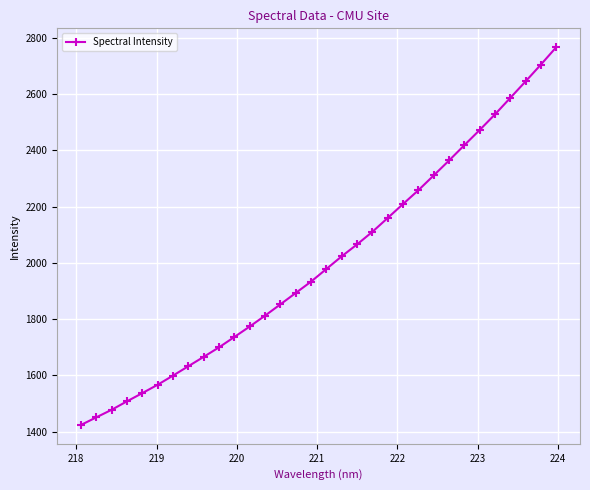

What is the maximum value shown in the chart?

2767.1